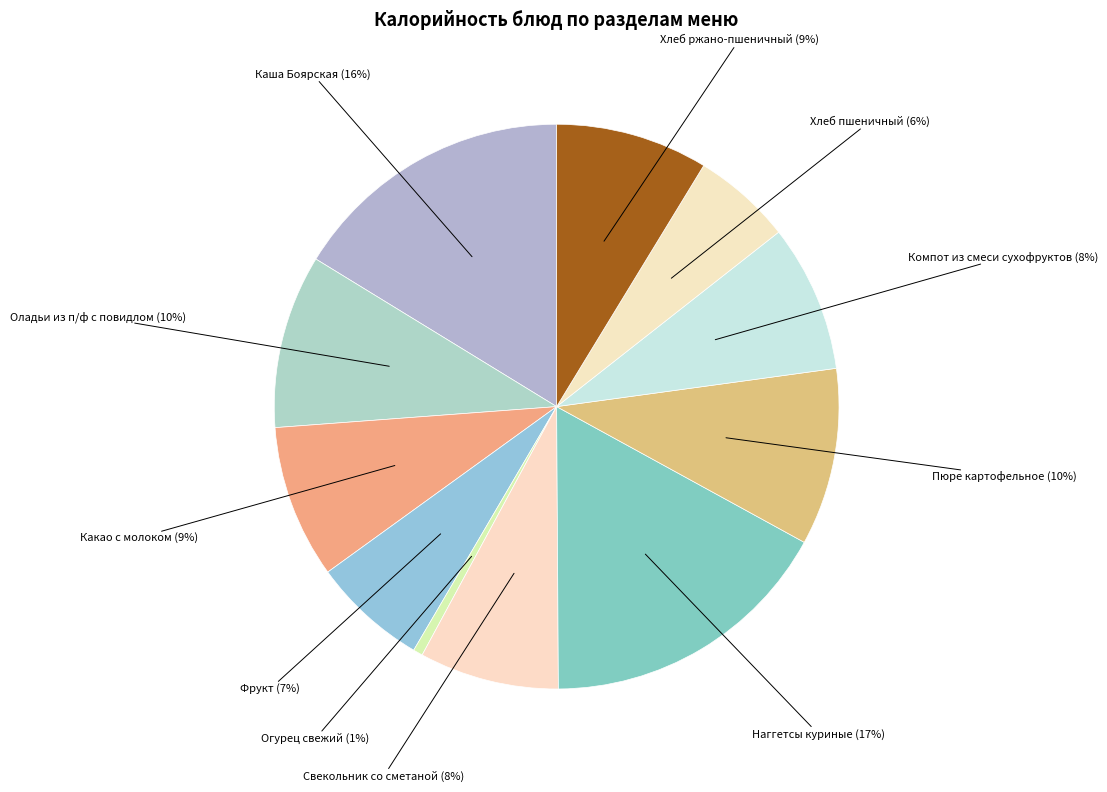

The Каша Боярская slice represents 24% of the pie. True or false?

False